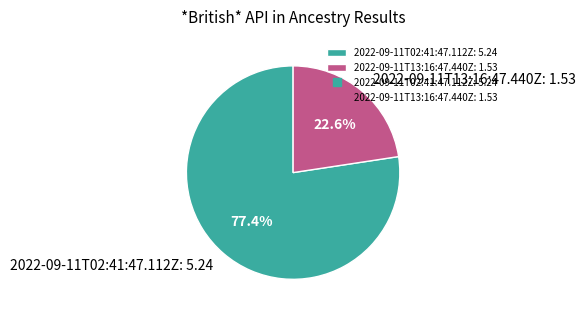

To the nearest percent, what is the difference between the 2022-09-11T02:41:47.112Z and 2022-09-11T13:16:47.440Z slice percentages?

55%